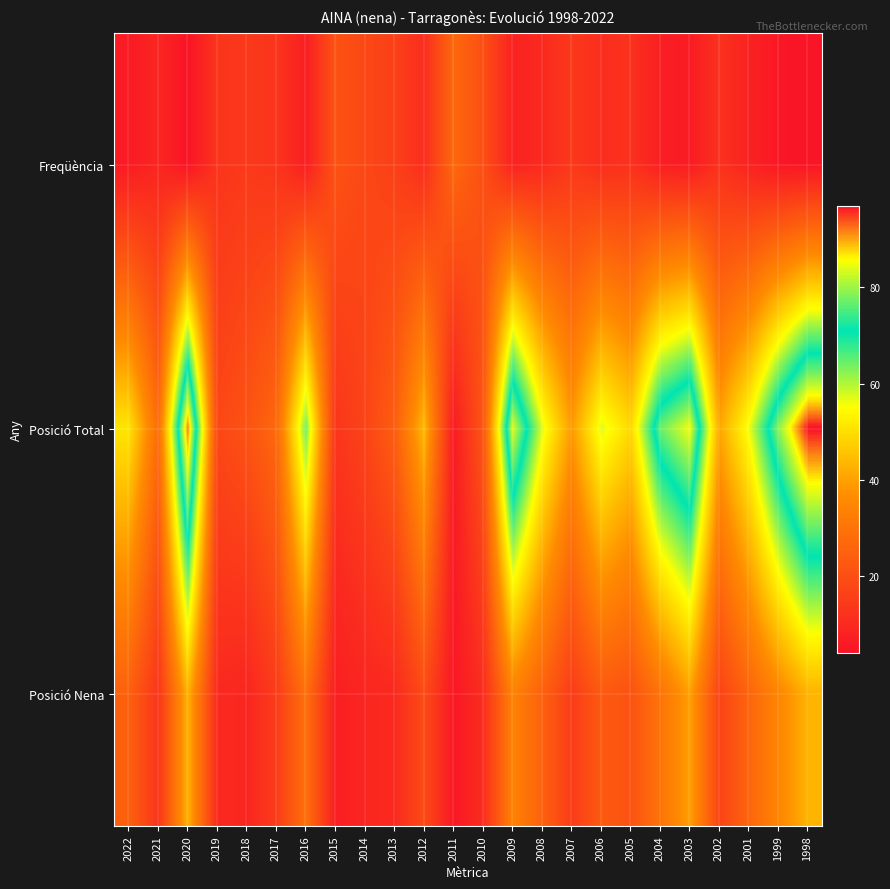

Reading left to right, what are all the values shown in this chart?

Freqüència: 2022=6	2021=9	2020=4	2019=13	2018=14	2017=13	2016=7	2015=21	2014=18	2013=16	2012=11	2011=27	2010=20	2009=8	2008=10	2007=14	2006=11	2005=12	2004=7	2003=6	2002=12	2001=8	1999=5	1998=4
Posició Total: 2022=51	2021=28	2020=92	2019=18	2018=21	2017=27	2016=64	2015=13	2014=17	2013=24	2012=44	2011=6	2010=22	2009=84	2008=57	2007=39	2006=57	2005=49	2004=77	2003=85	2002=41	2001=56	1999=79	1998=97
Posició Nena: 2022=25	2021=13	2020=43	2019=10	2018=9	2017=15	2016=29	2015=7	2014=9	2013=10	2012=19	2011=5	2010=11	2009=34	2008=25	2007=15	2006=23	2005=21	2004=30	2003=40	2002=17	2001=26	1999=35	1998=43